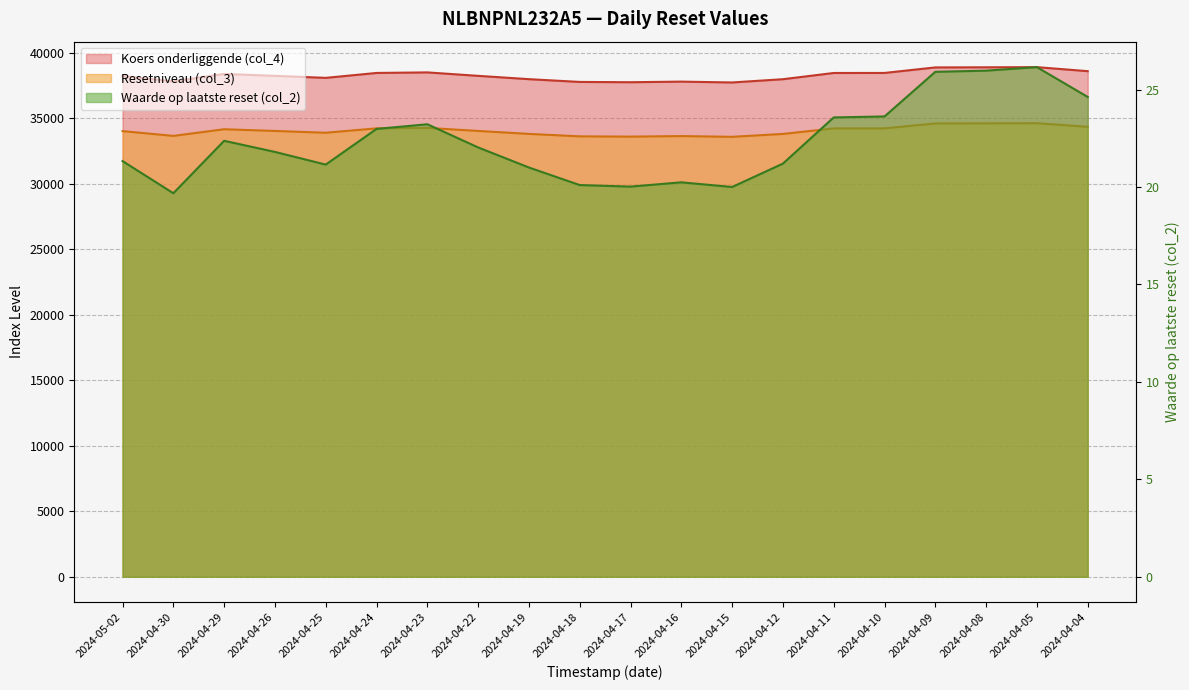

What value does the Waarde op laatste reset (col_2) series have at 2024-04-24?

23.0